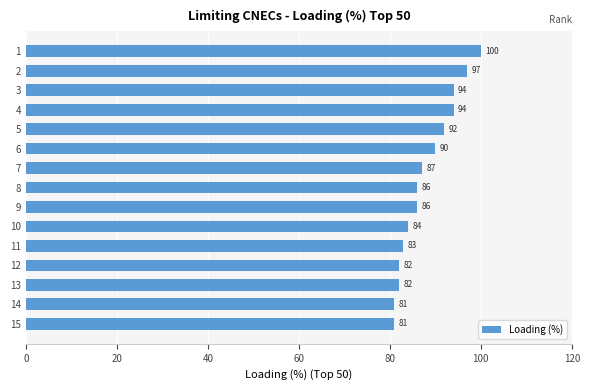

At which label is the value closest to 90?

6